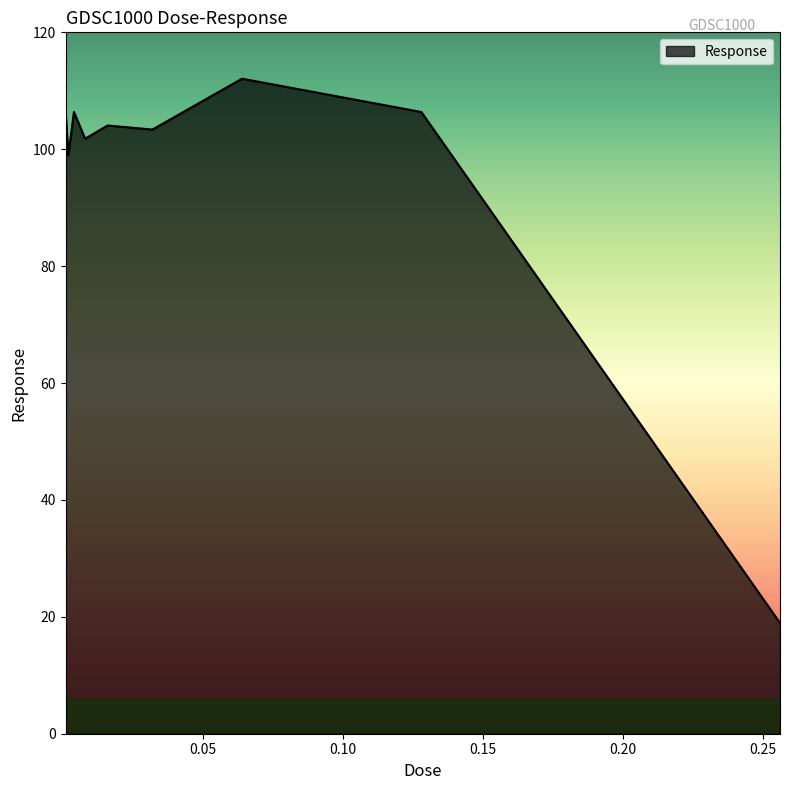

What is the difference between the maximum and minimum values?

93.1